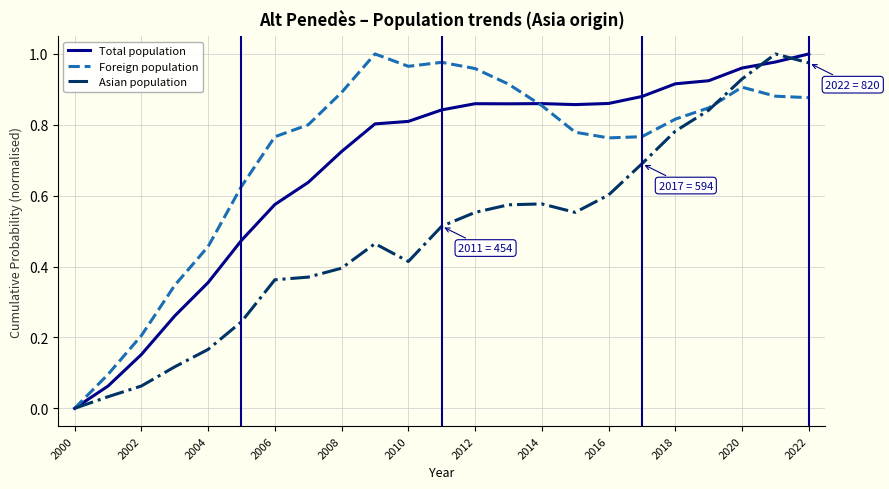

True or false: Asian population has more than 1 points higher than both neighbors.

True